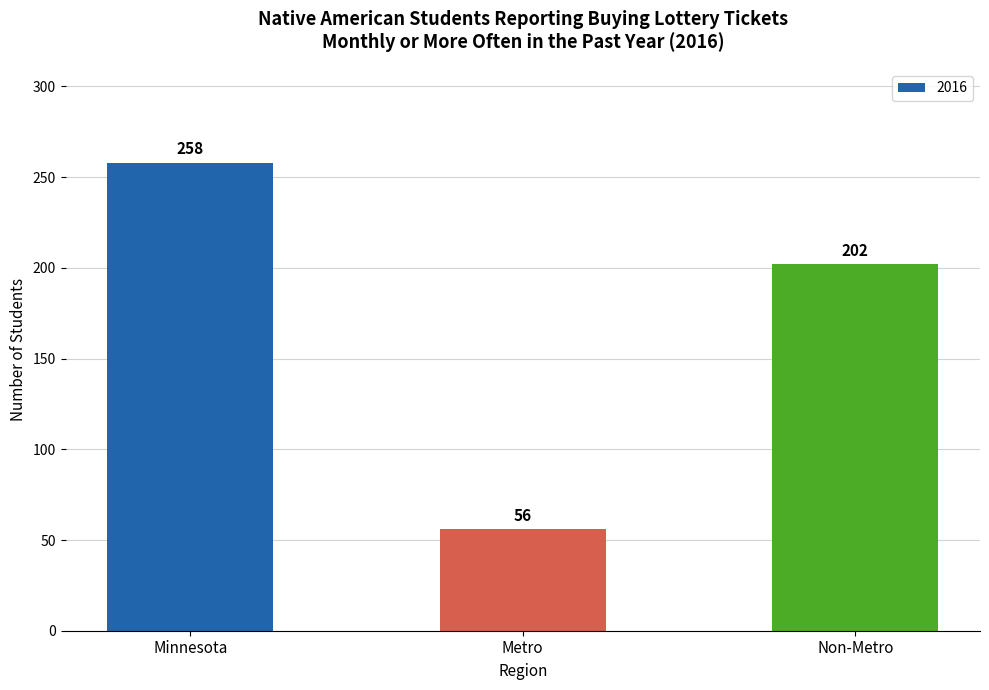

What is the ratio of the value at Non-Metro to the value at Minnesota?

0.8